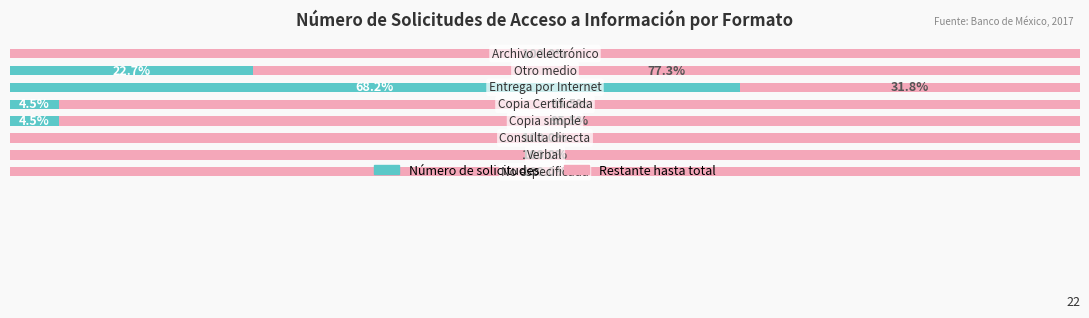

What are all the series names shown in the legend?

Número de solicitudes, Restante hasta total